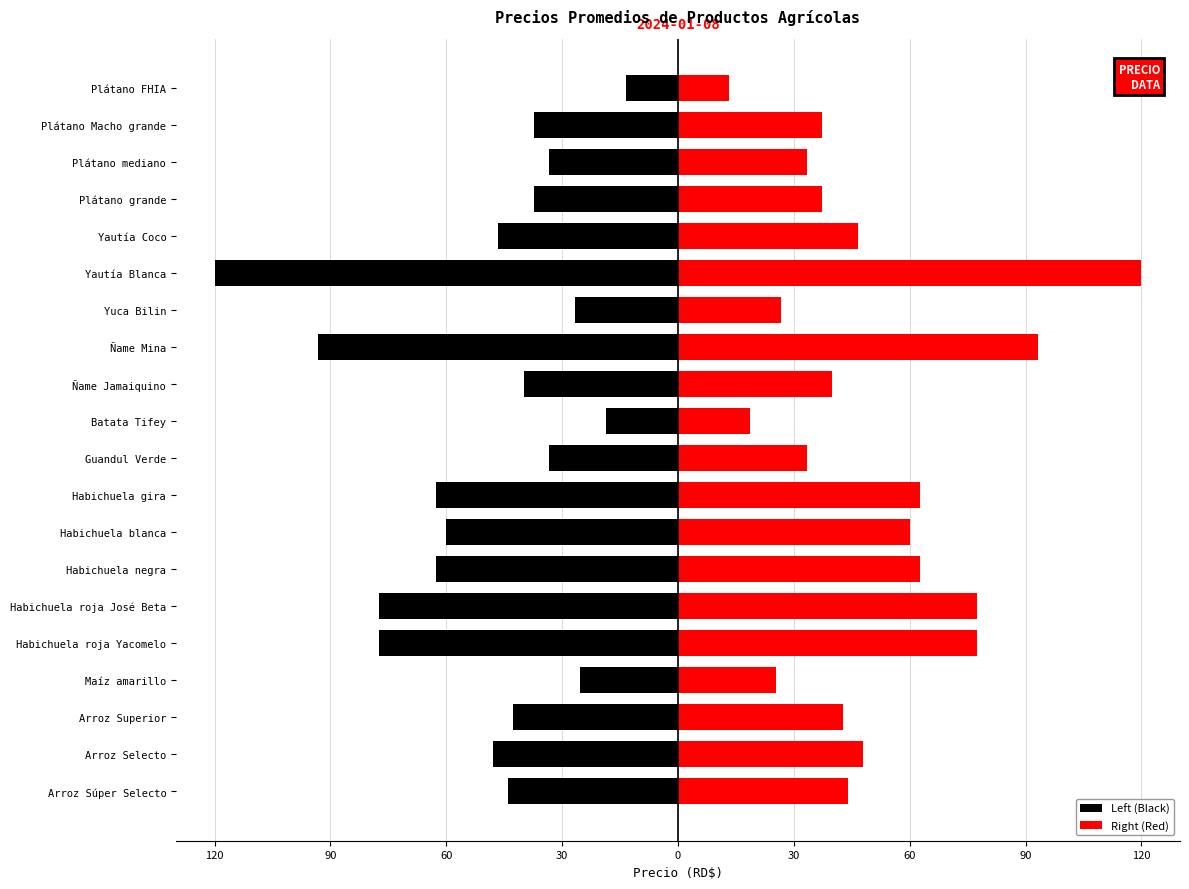

Count the number of data series in this chart.

2